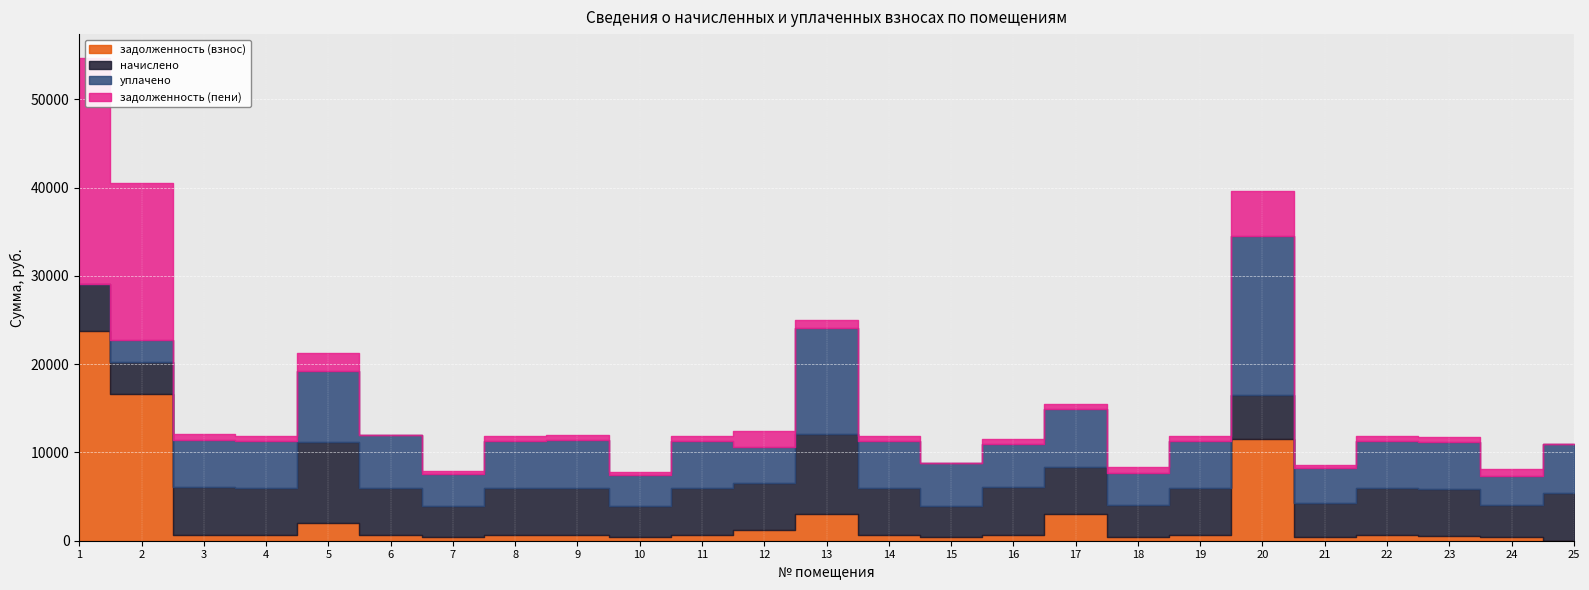

What is the sum of the задолженность (взнос) values at 7 and 1?

24139.8